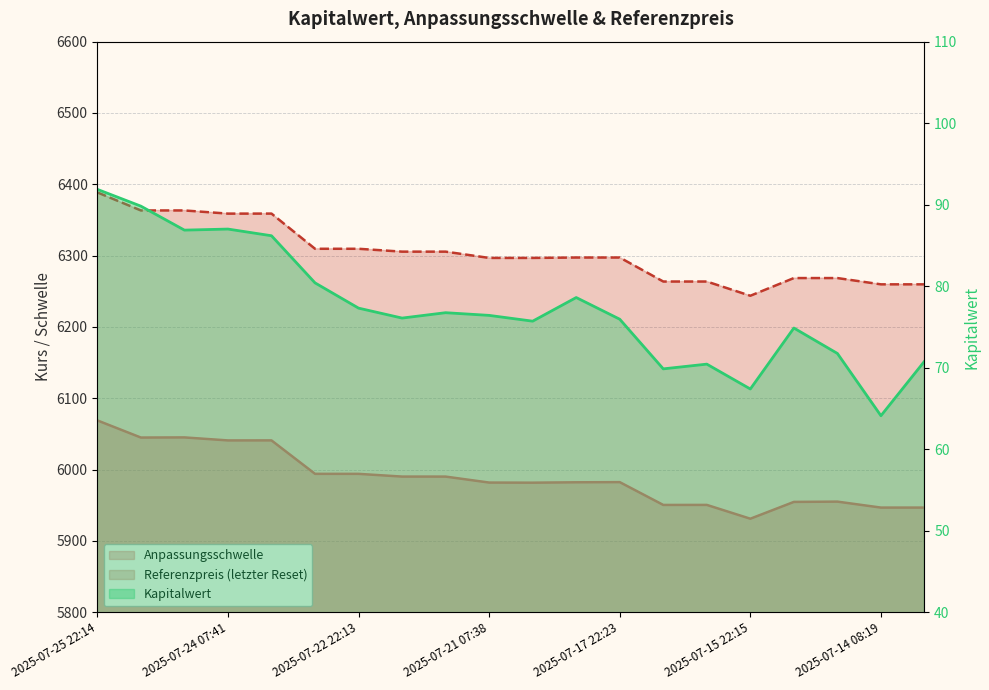

What is the total value across all series at 2025-07-24 07:41?

12486.8